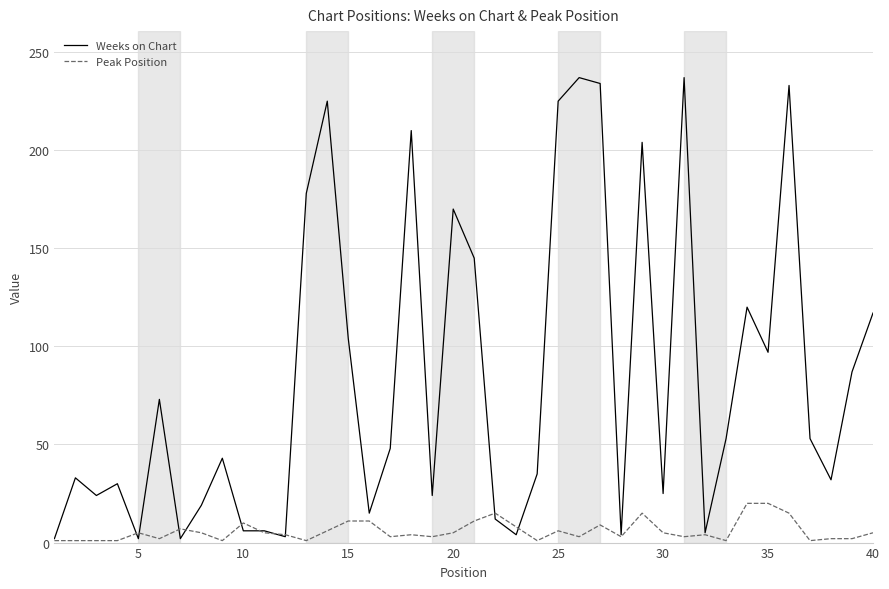

Which series has the largest range (max minus min)?

Weeks on Chart